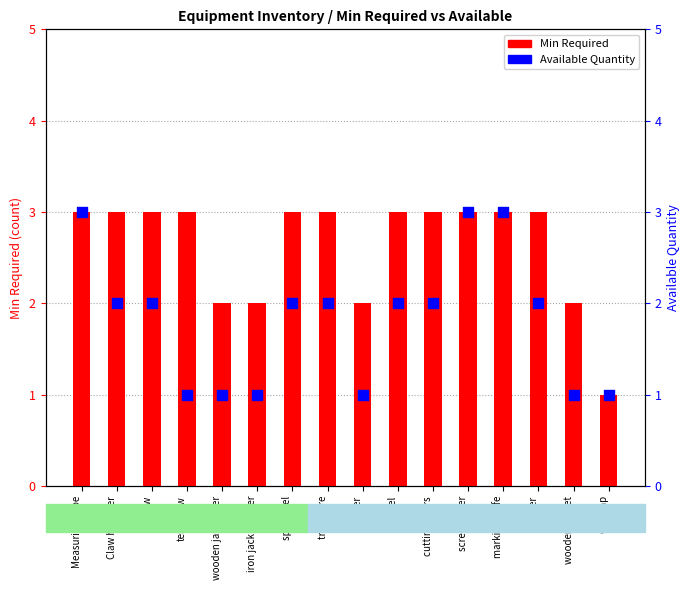

Is the value of Available Quantity at screw driver greater than the value of Min Required at auger?

Yes